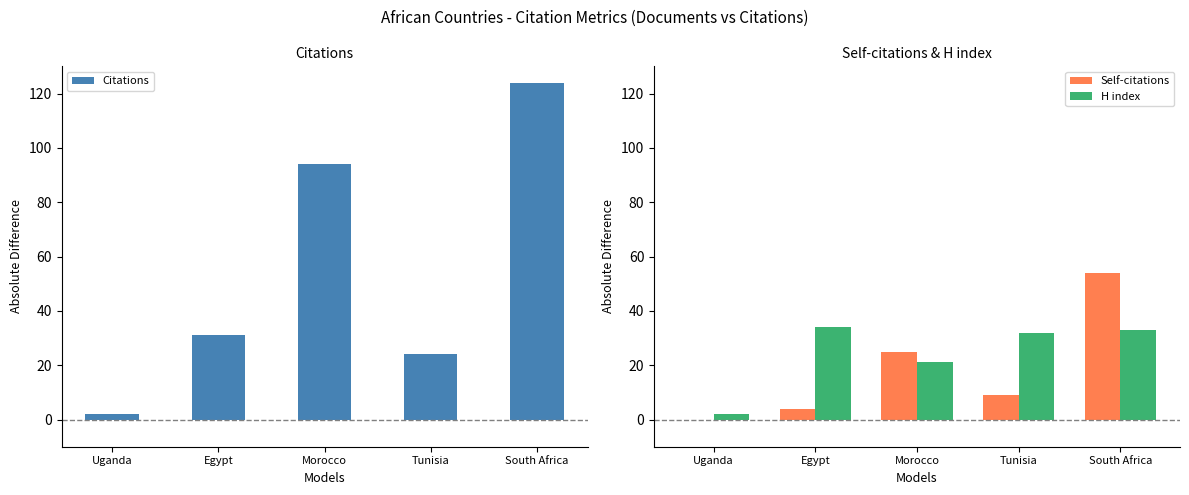

List the series in order of their peak value, highest first.

Citations, Self-citations, H index